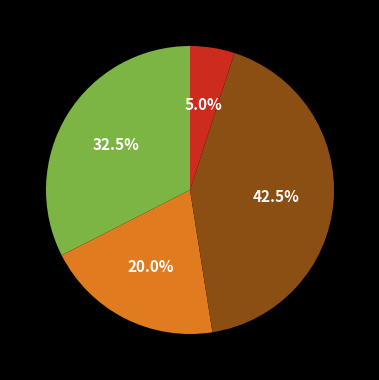

Is there any slice that represents more than half of the pie?

No